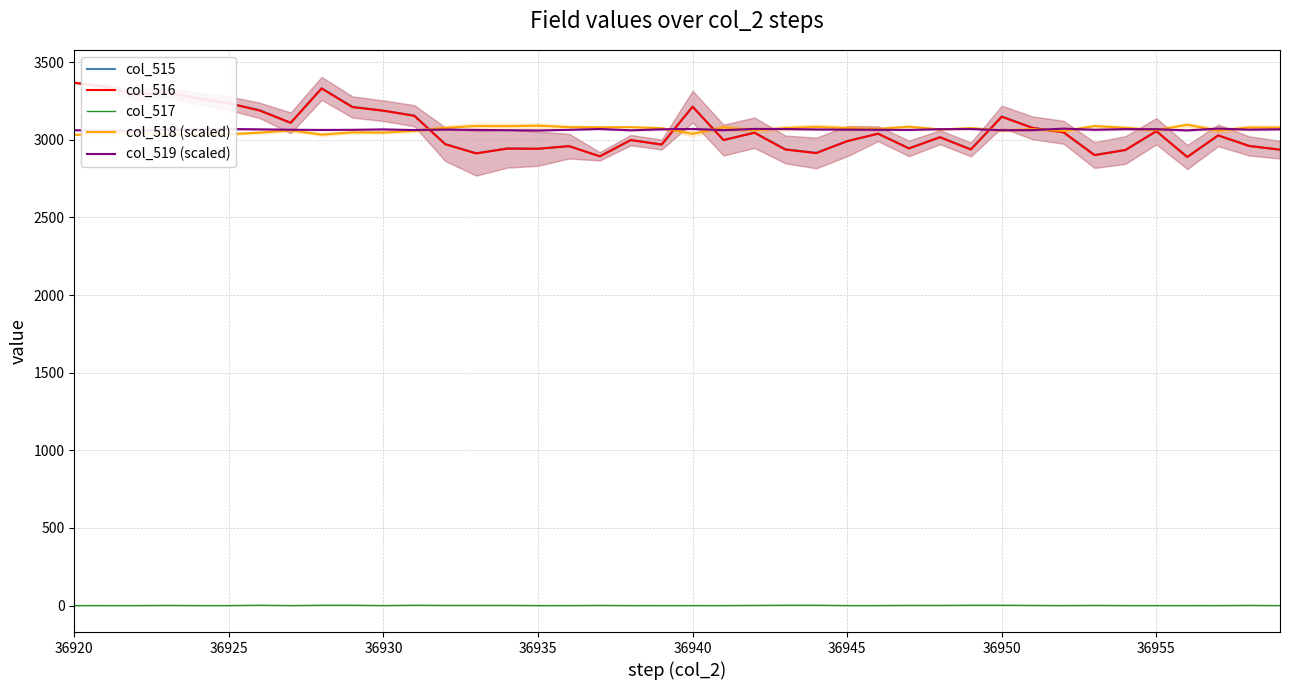

Which series has the largest total across all categories?

col_515